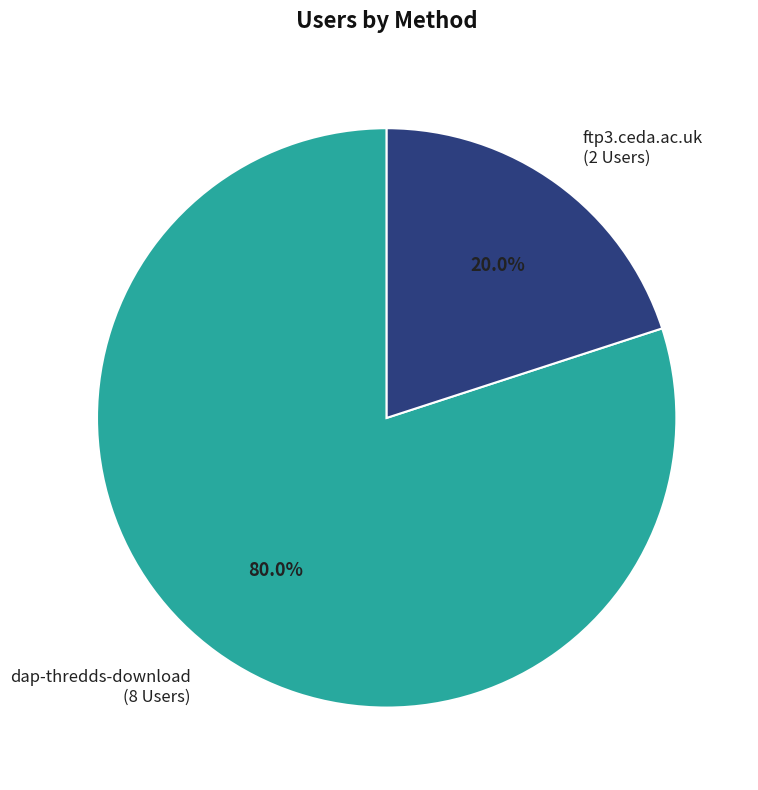

Which slice is the largest?

dap-thredds-download